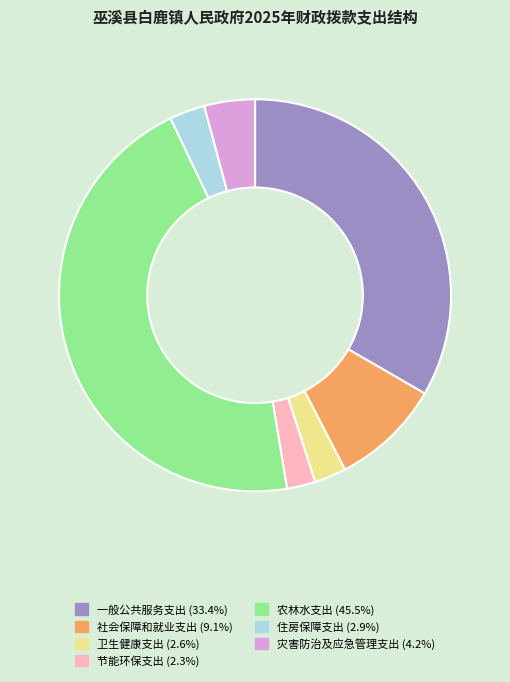

Which has a higher value, 住房保障支出 or 灾害防治及应急管理支出?

灾害防治及应急管理支出